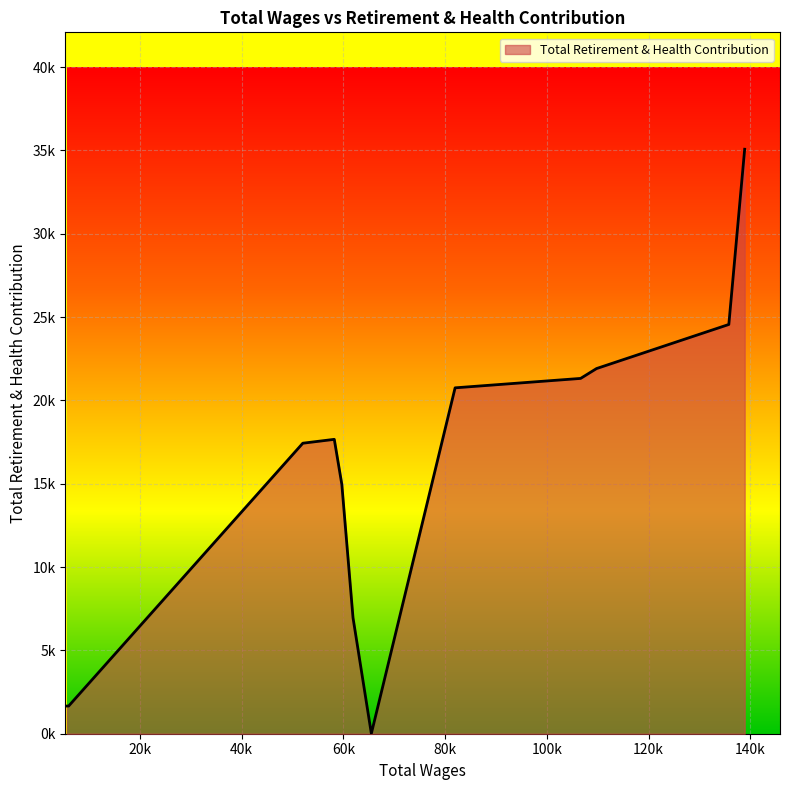

Is this an area chart (filled region under the line)?

Yes